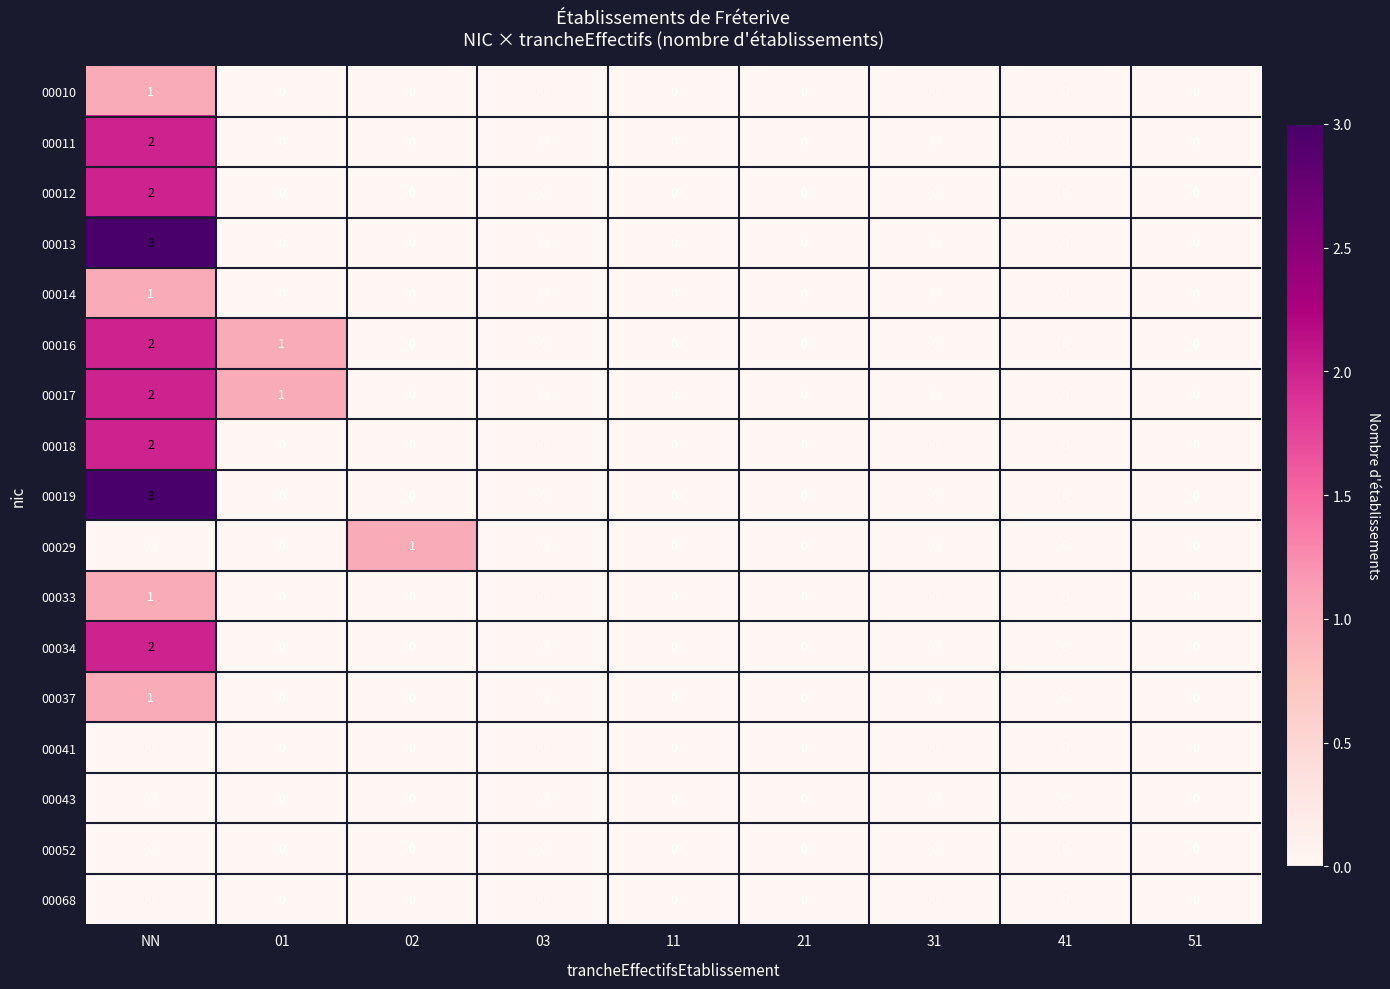

Count the 00011 values in the range 0 to 1.

8